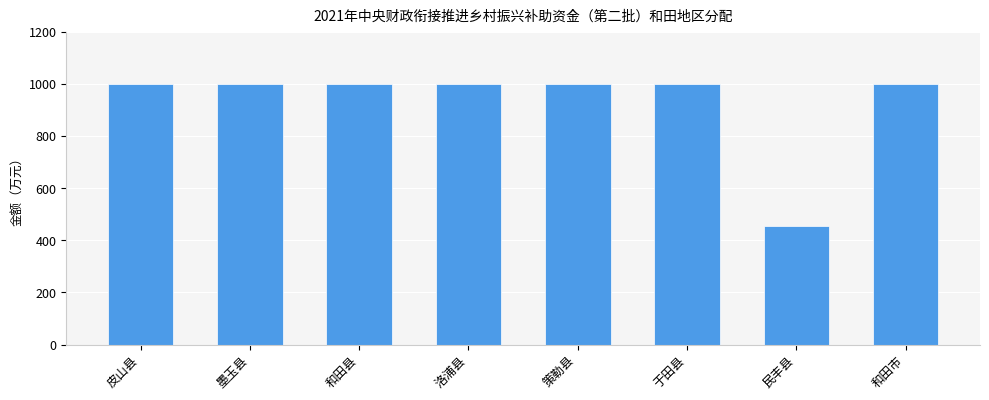

What is the smallest value displayed?

456